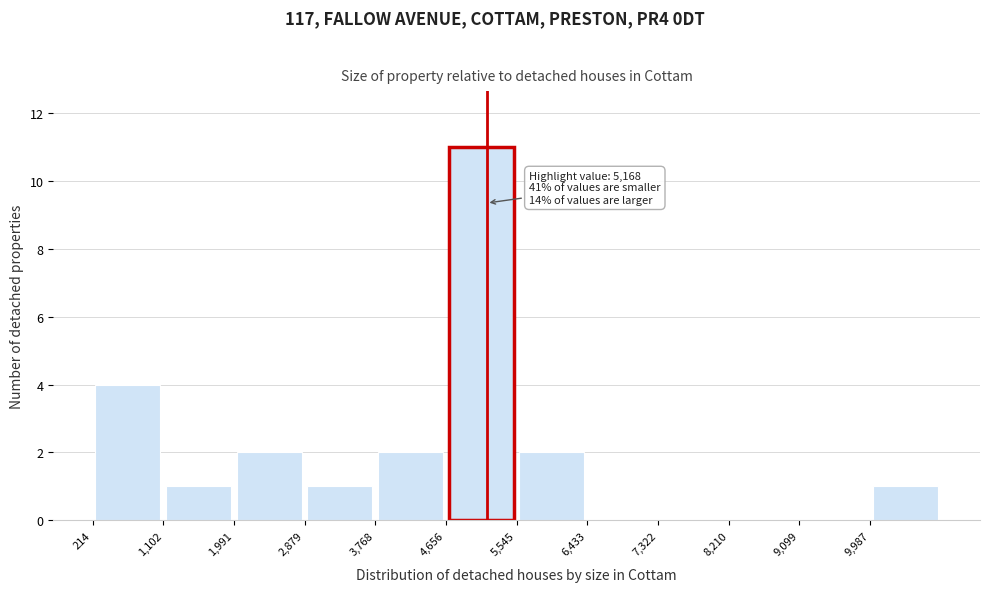

Which range on the x-axis has the tallest bar?

4700 to 5500